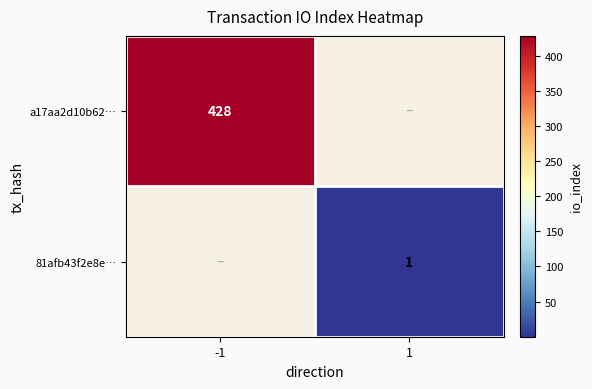

True or false: a17aa2d10b62… has a value of 275 at -1.

False